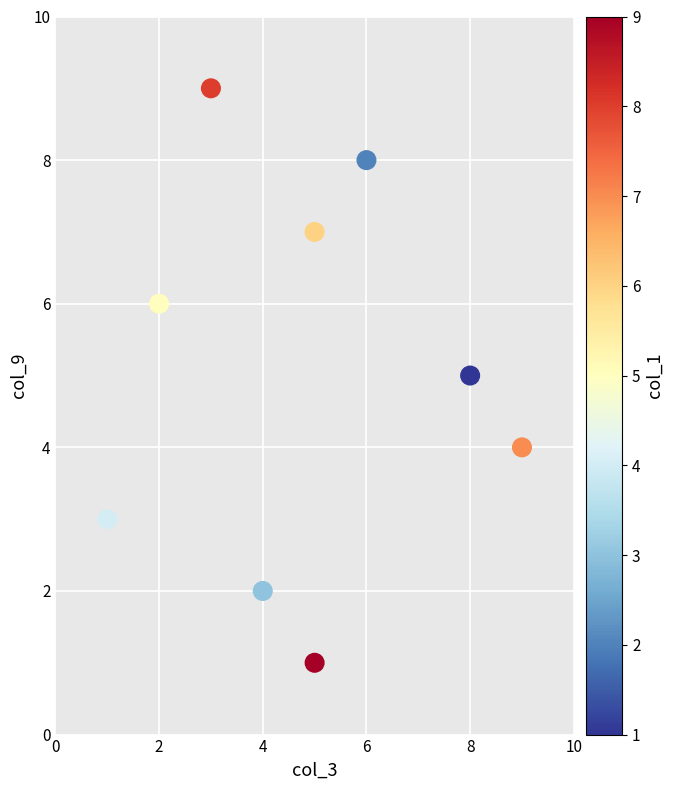

What is the range of Y values (max minus min)?

8